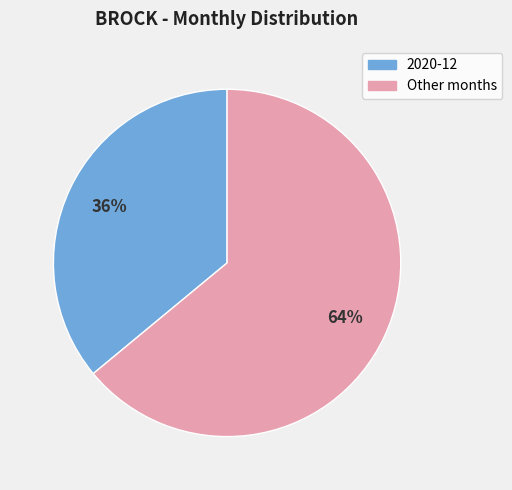

Is there a majority slice in this chart?

Yes